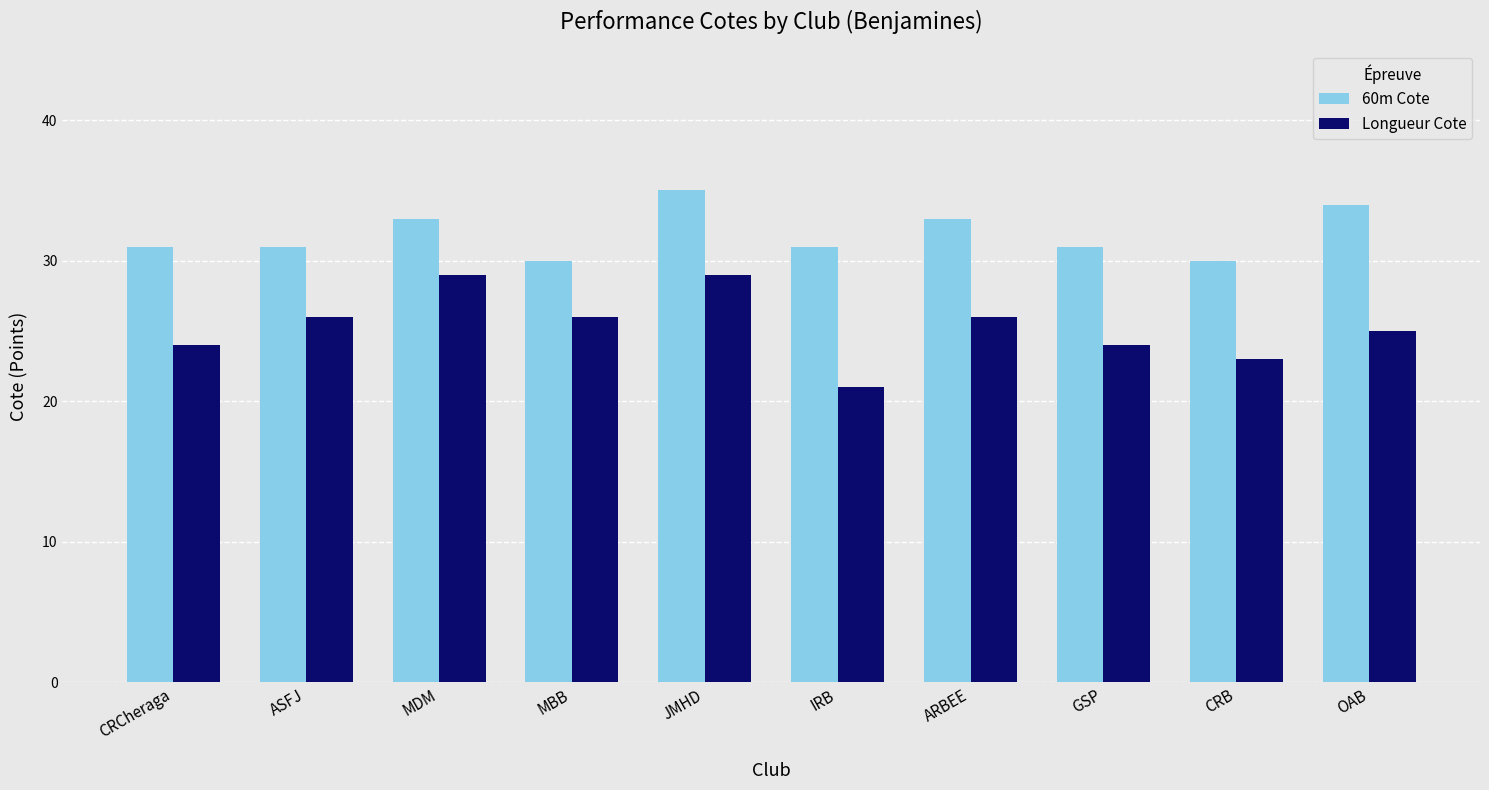

What is the label of the 4th bar from the left?

MBB